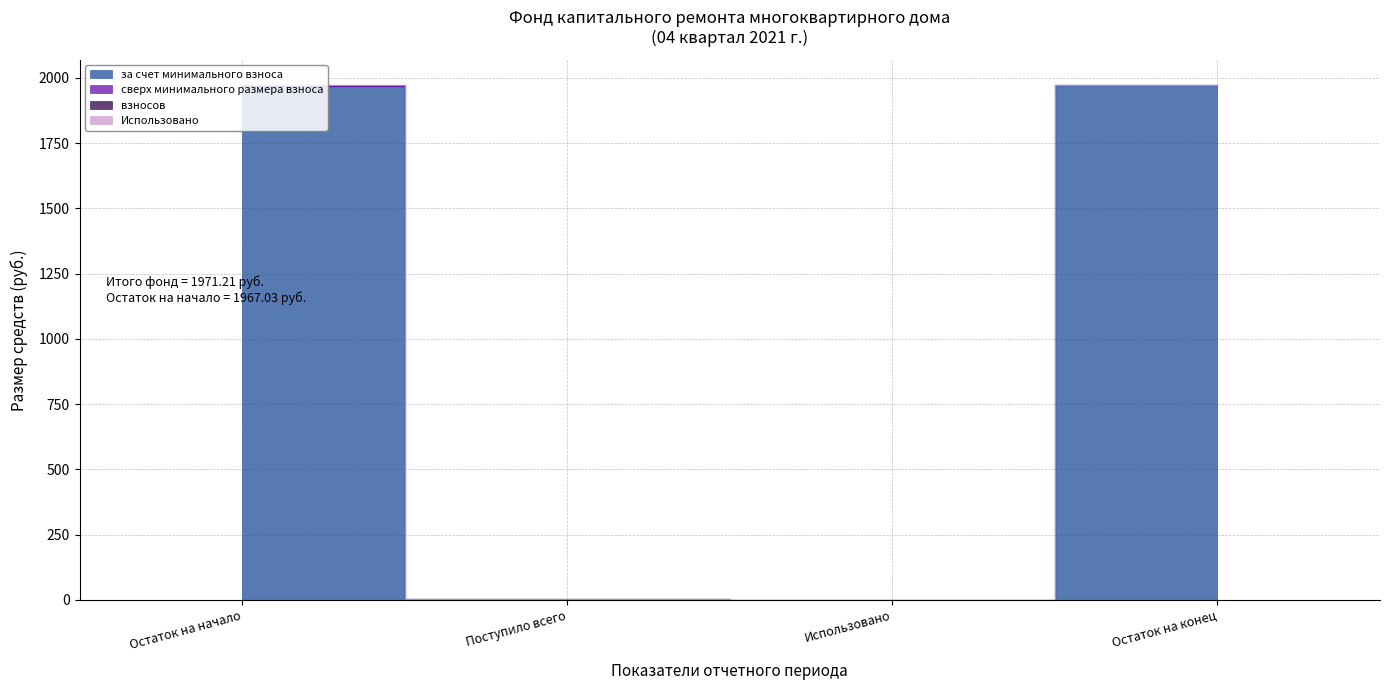

True or false: за счет минимального взноса and сверх минимального размера взноса intersect in this chart.

False